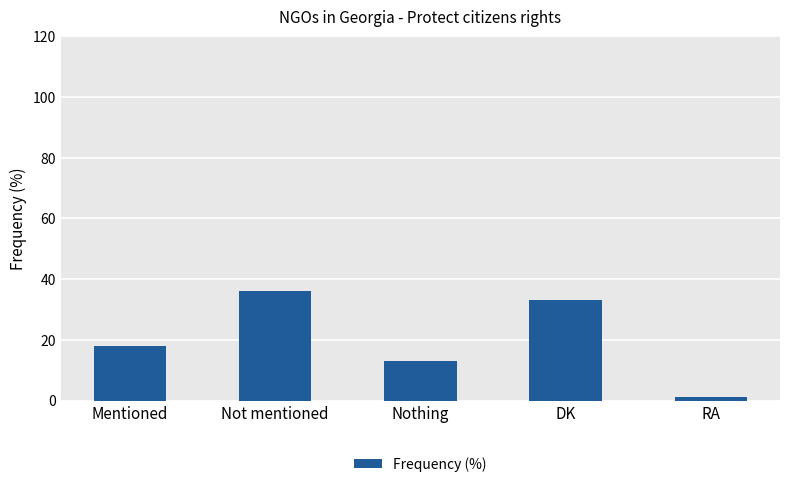

What is the sum of all values?

101